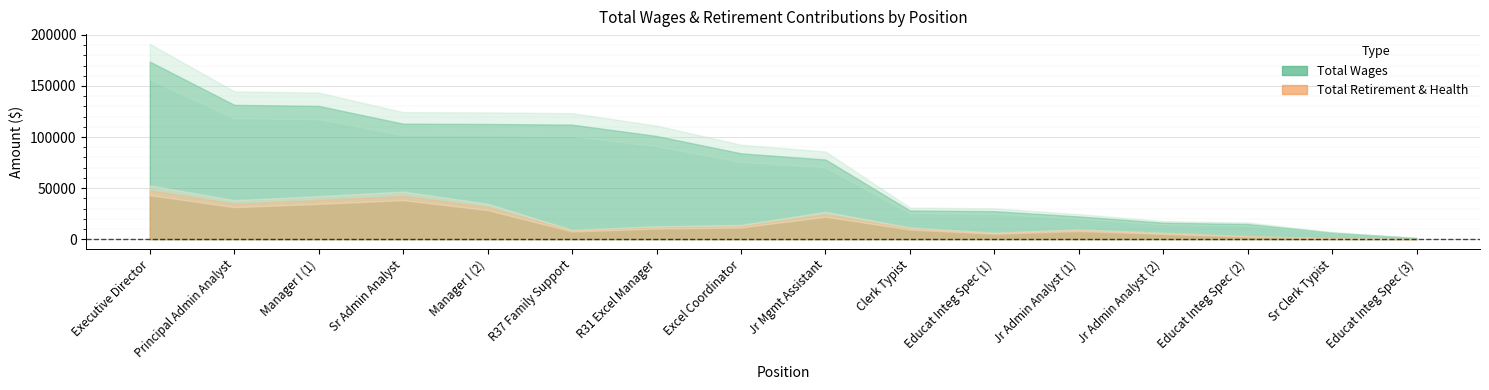

The value of total_retirement at 8 is 32481. True or false?

False